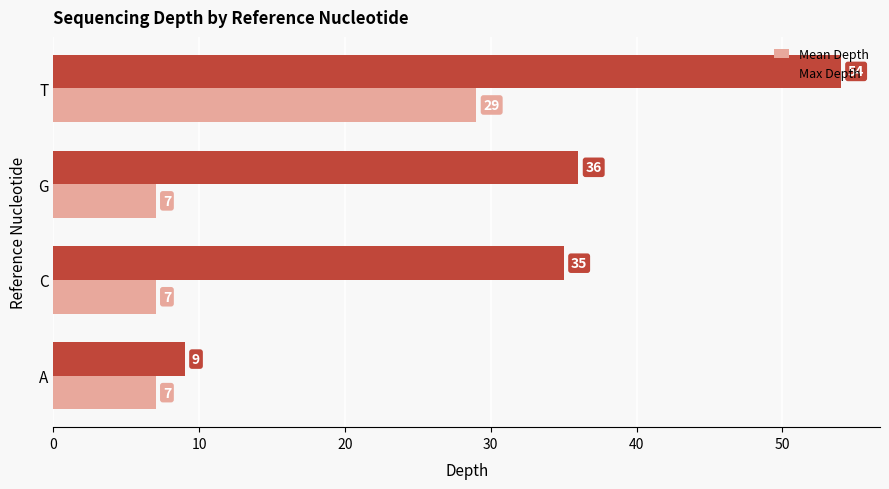

True or false: Mean Depth has a value of 7 at C.

True